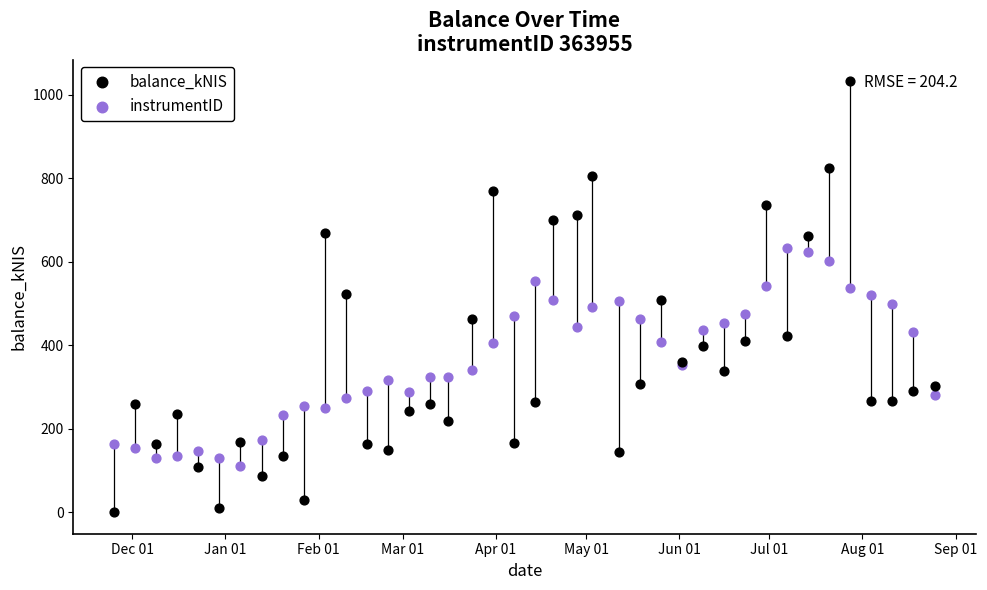

What is the X range (max minus min) for the scatter plot?

273.0